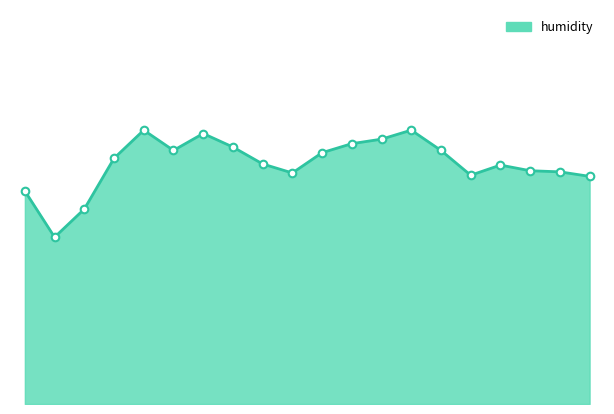

At how many categories does at least one series exceed 15?

19